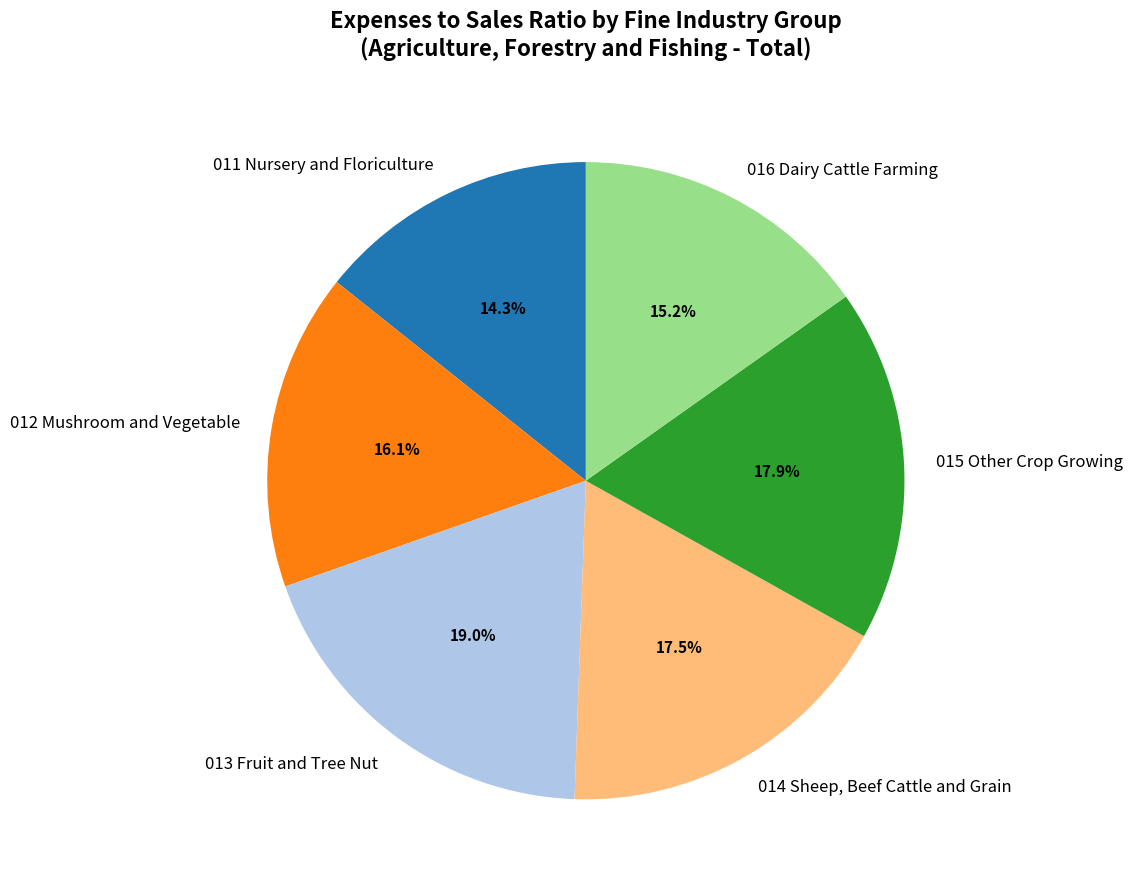

How much of the chart is everything except 014 Sheep, Beef Cattle and Grain?

82.5%